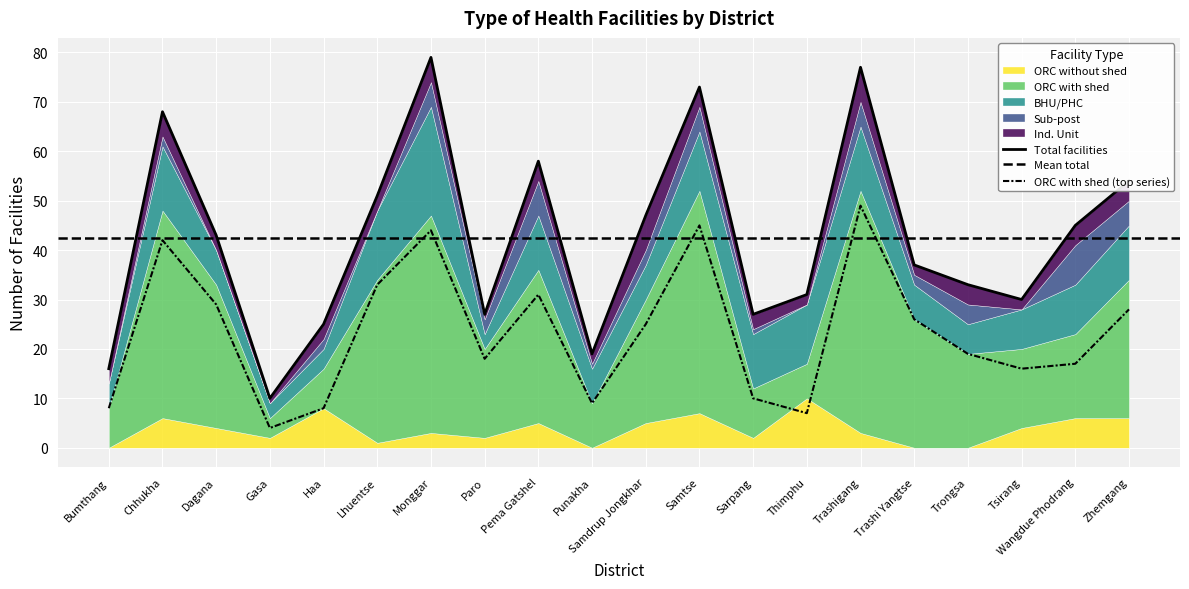

What are all the series names shown in the legend?

ORC without shed, ORC with shed, BHU/PHC, Sub-post, Ind. Unit